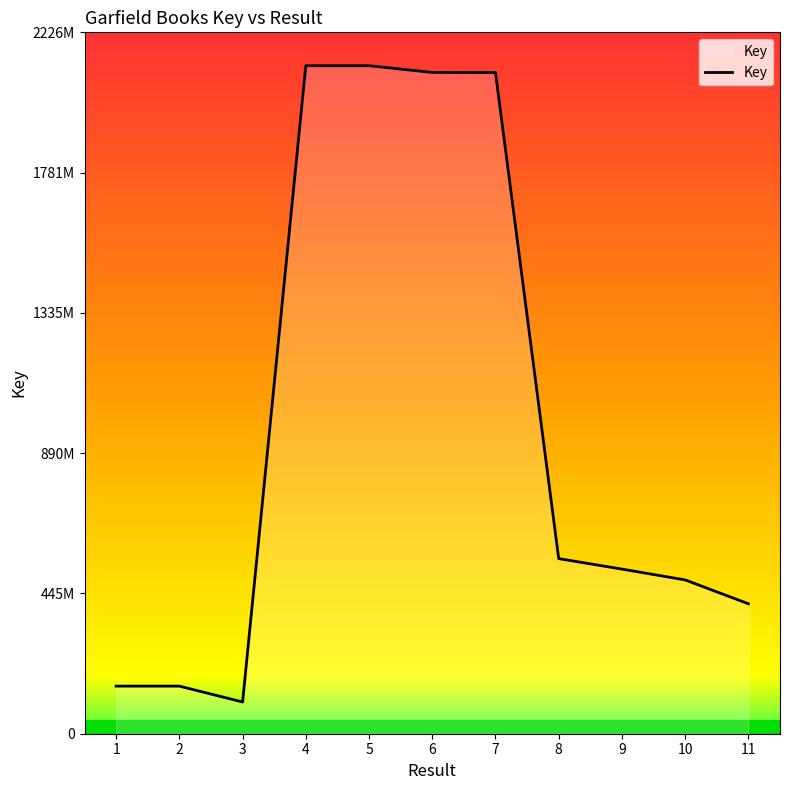

Rank the categories by value from highest to lowest.

4, 5, 6, 7, 8, 9, 10, 11, 1, 2, 3